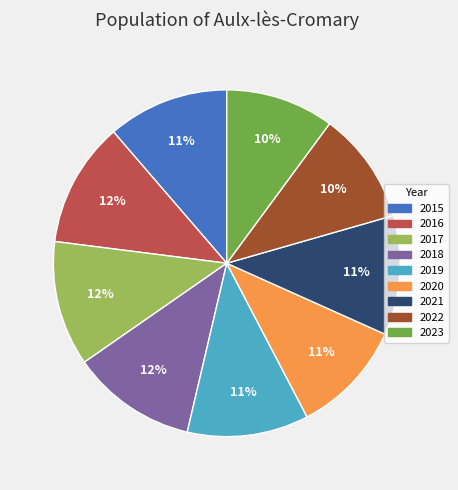

What percentage is the 2015 slice, to the nearest percent?

11%